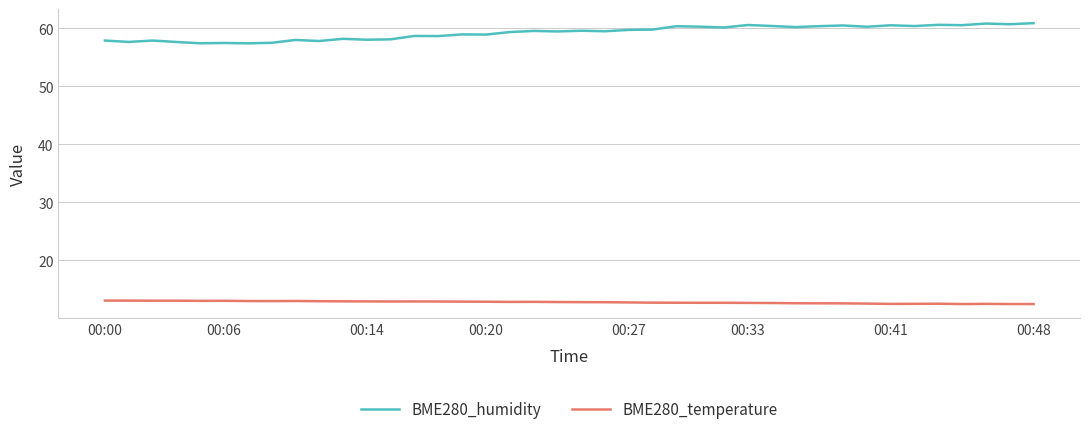

List the series in order of their overall mean, lowest first.

BME280_temperature, BME280_humidity